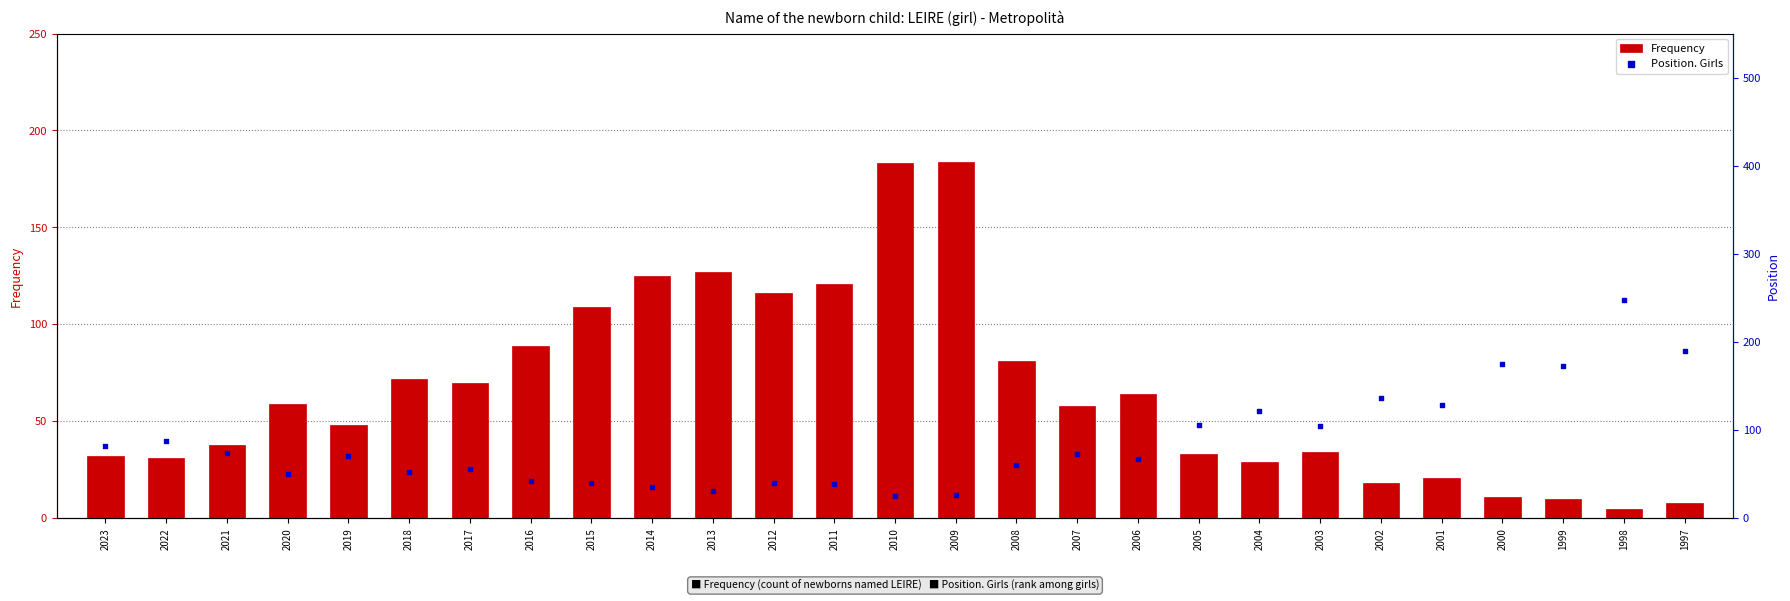

What is the total value across all series at 2012?

156